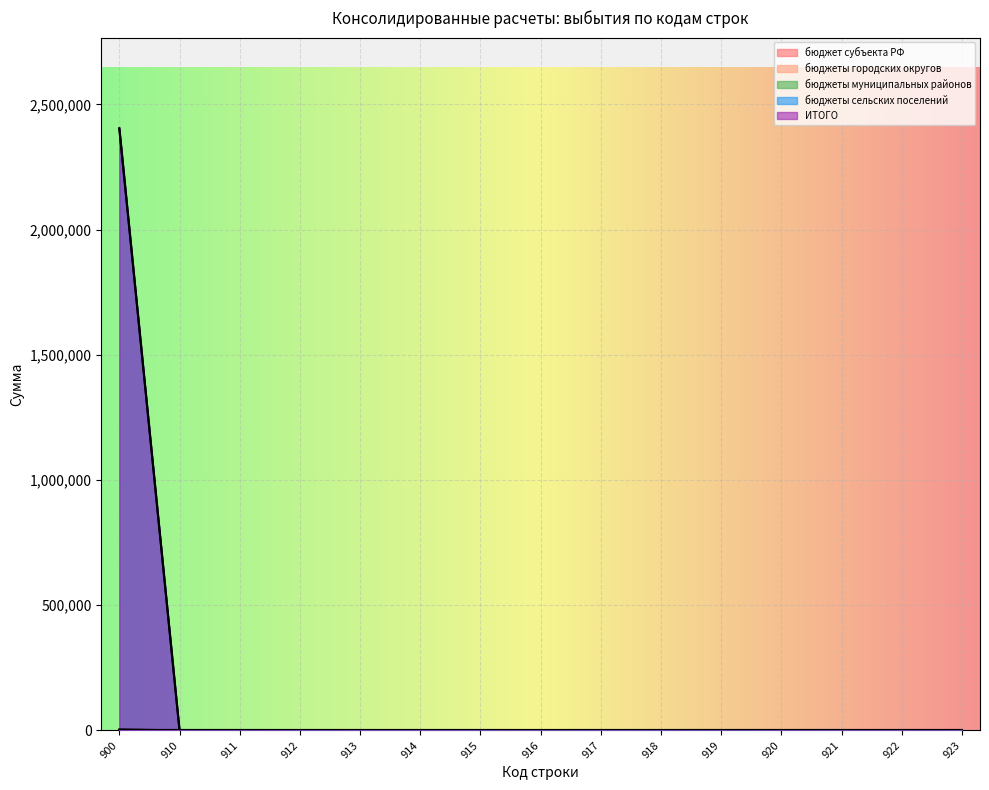

Is it true that бюджеты муниципальных районов equals 0.0 at 914?

True